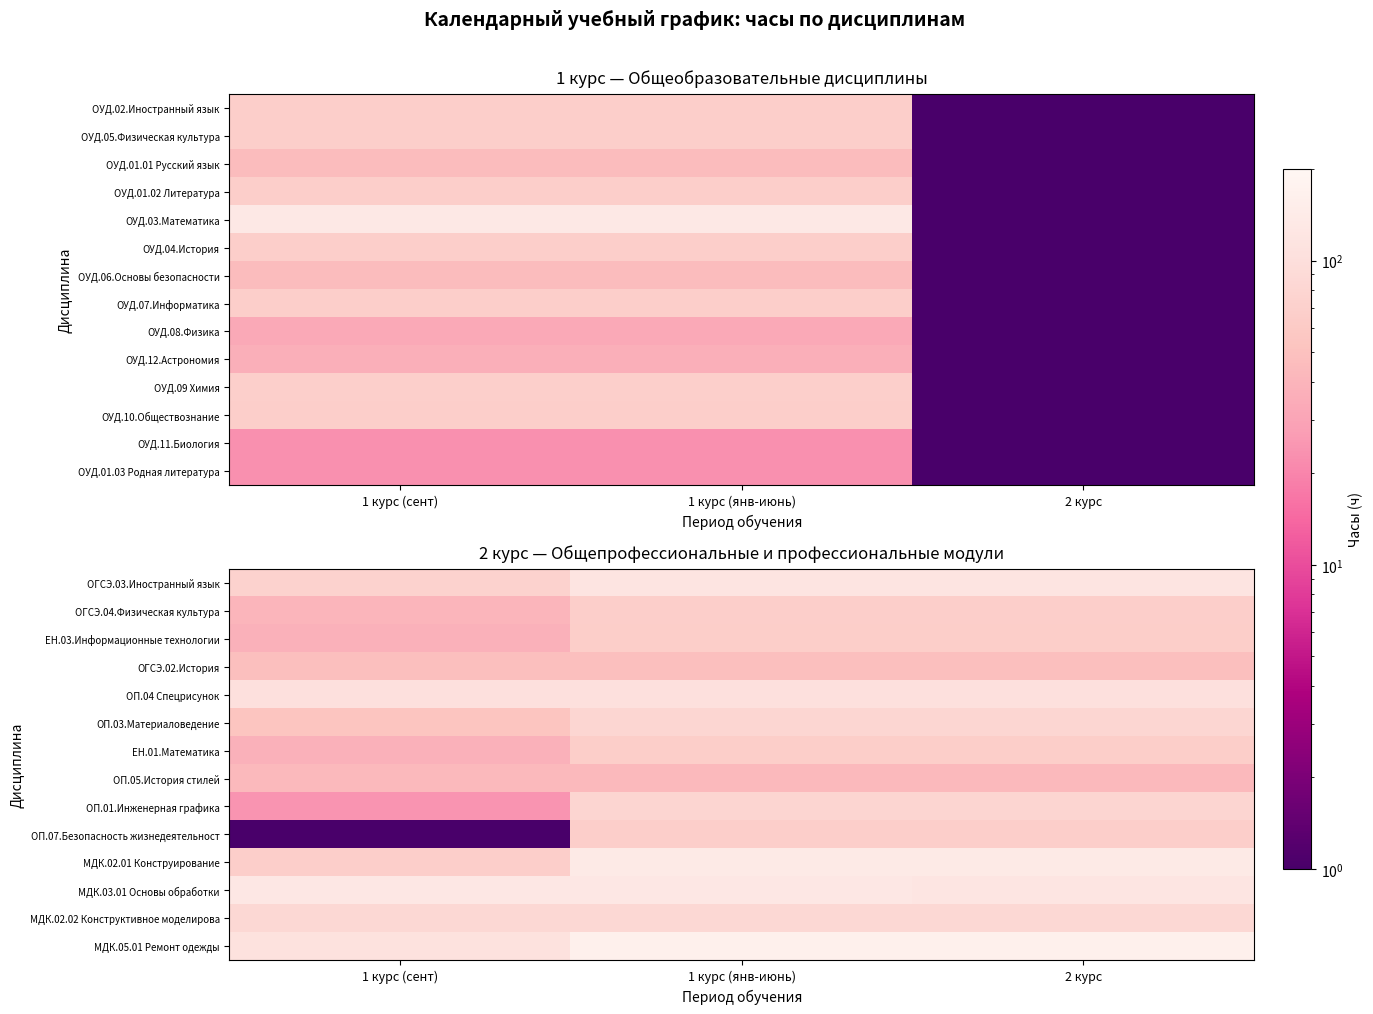

What is the average value of the ОП.07.Безопасность жизнедеятельност series?

45.5